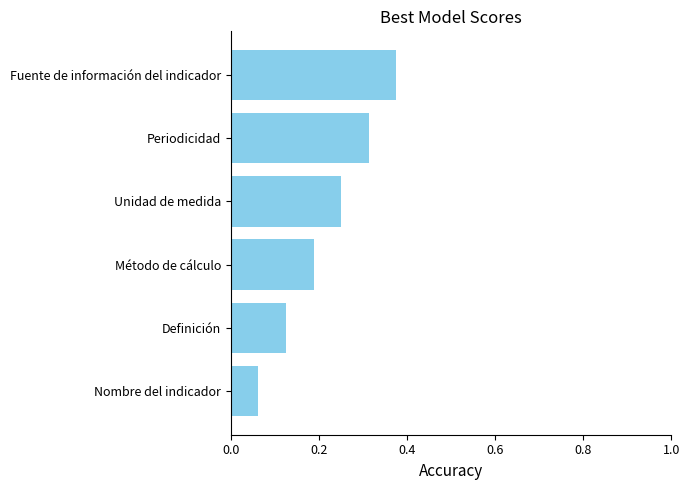

Count the values in the range 0 to 1.

6